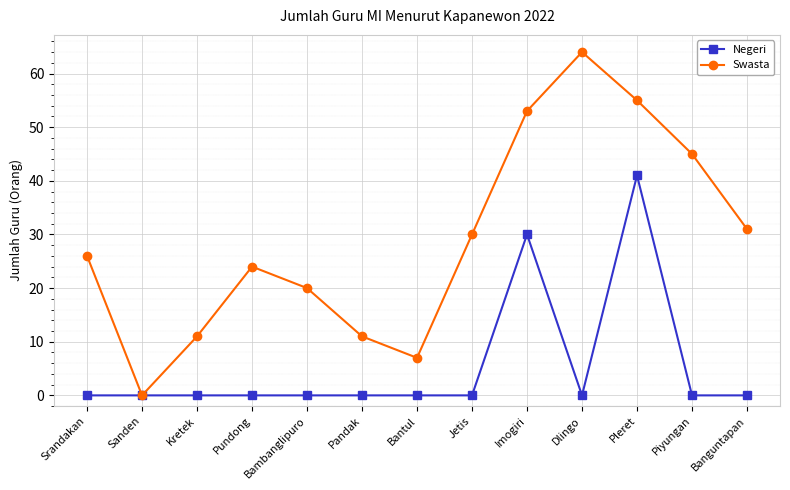

In Swasta, how many points are higher than both neighbors (excluding endpoints)?

2